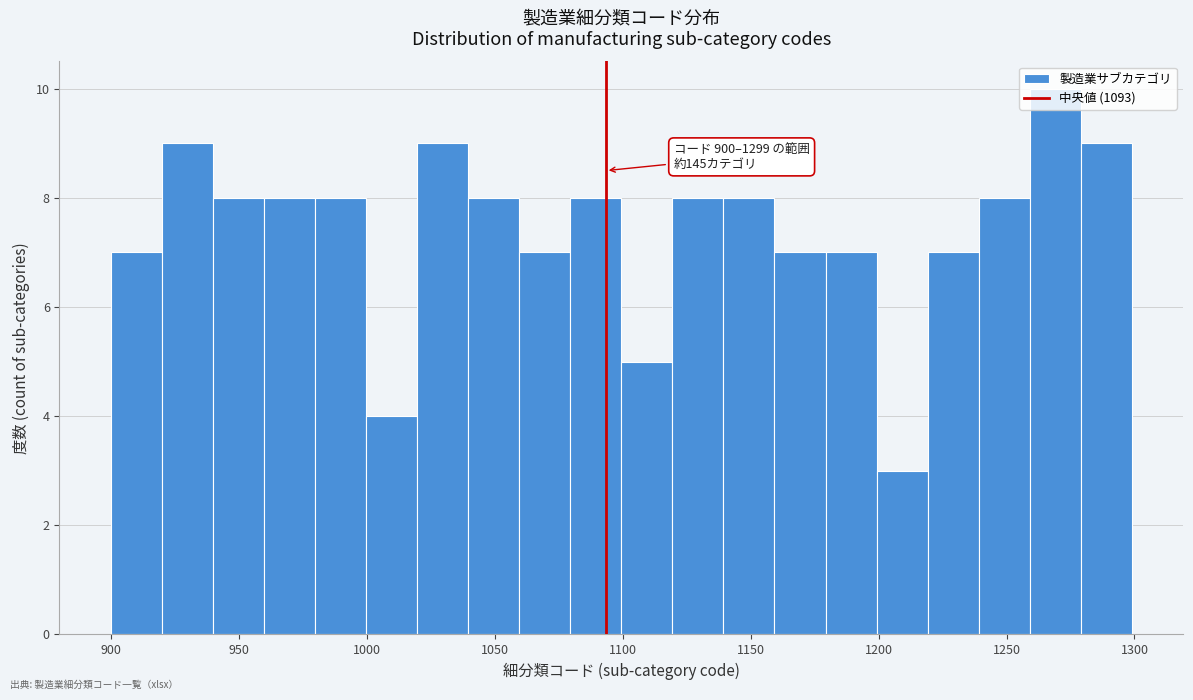

Read against the x-axis, roughly where is the centre of the tallest bar?

1270